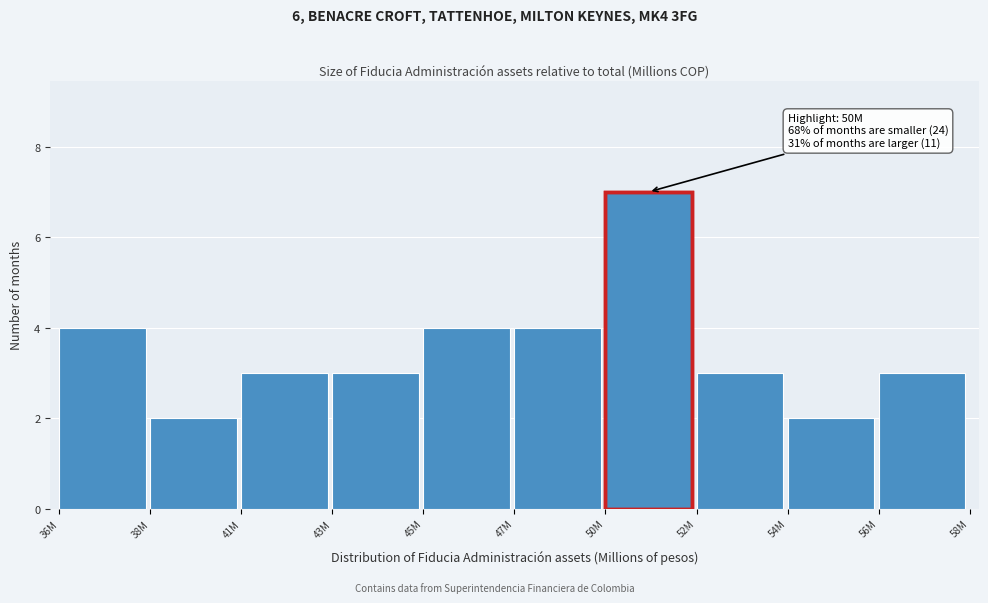

Reading right to left, list all the values displayed in this chart.

3	2	3	7	4	4	3	3	2	4